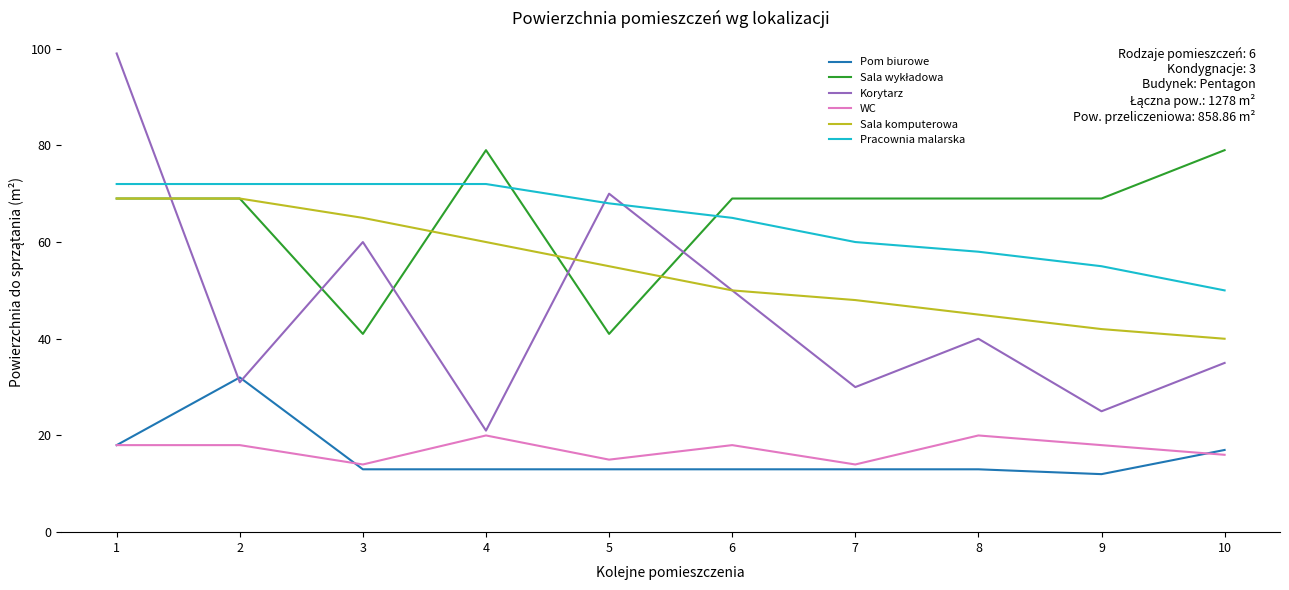

How many series are shown in this chart?

6